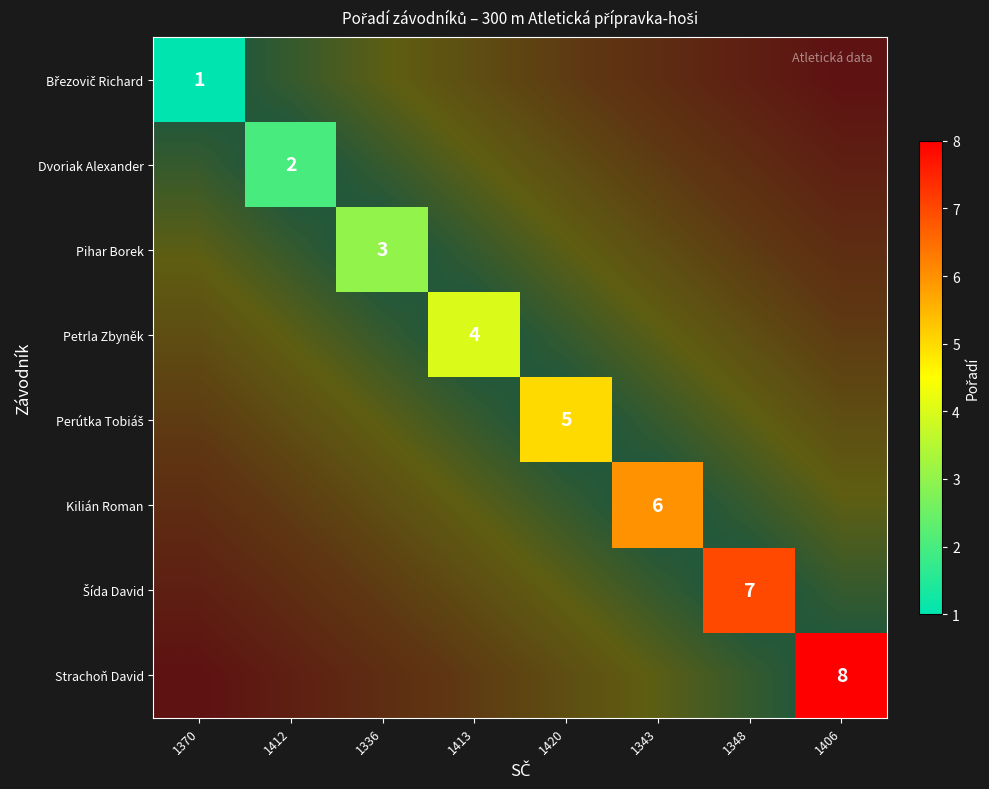

Which series has the widest spread of values?

Březovič Richard